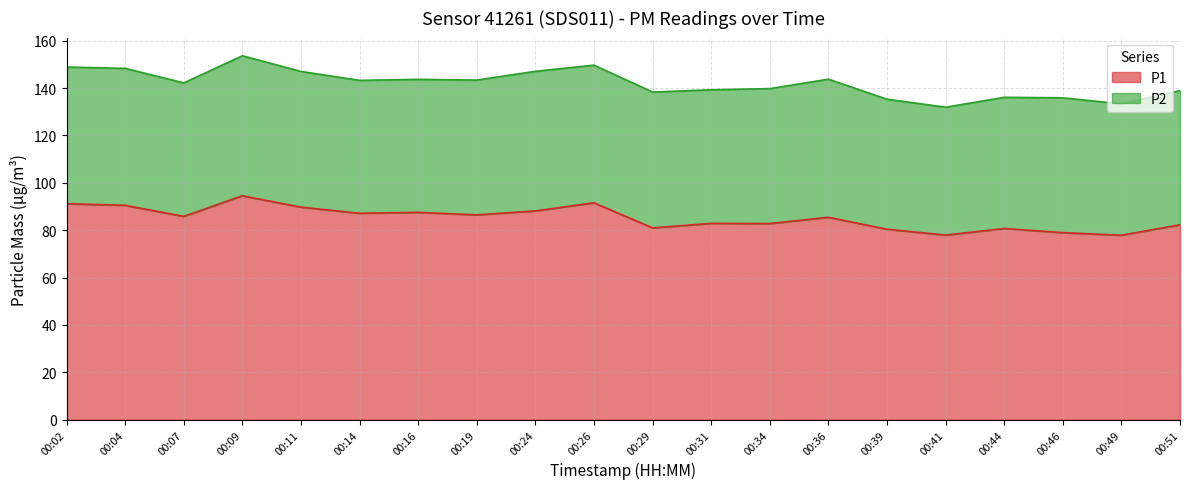

What is the lowest value of the P1 series?

77.9